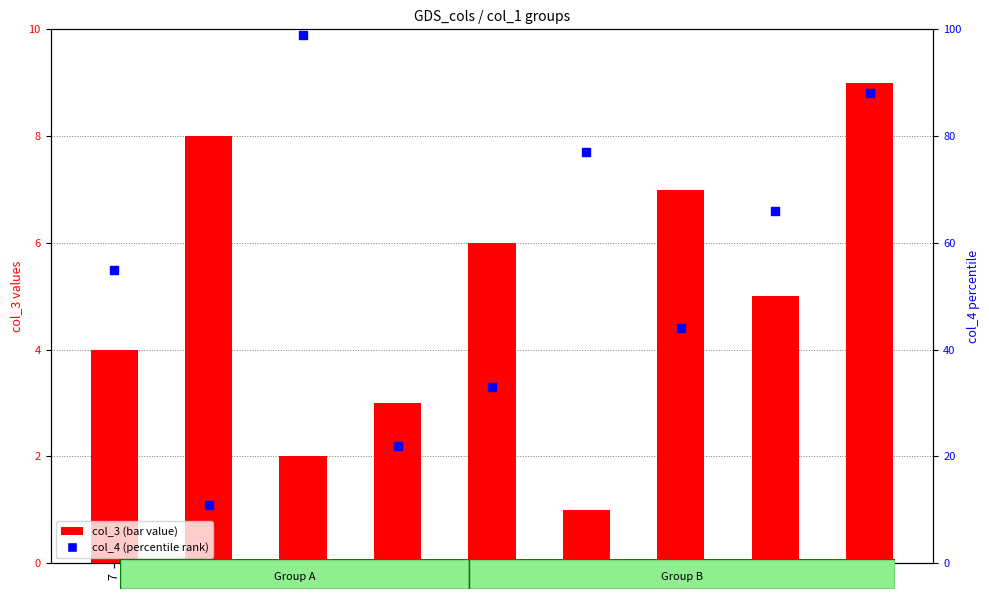

At which category is the sum across all series the highest?

3